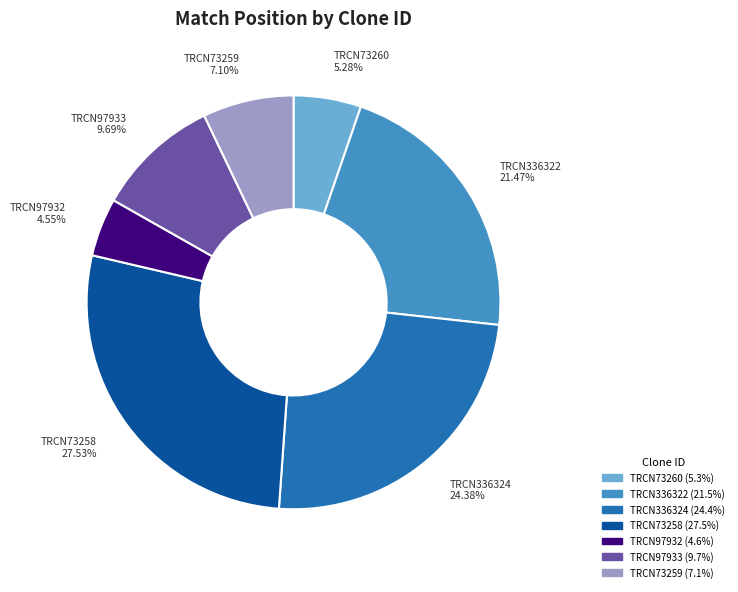

How many slices are in this pie chart?

7